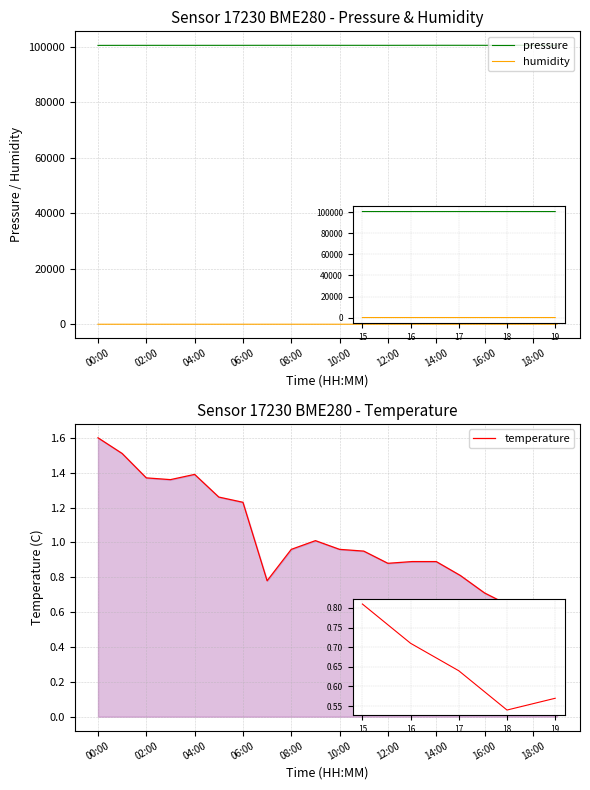

True or false: pressure and humidity intersect in this chart.

False